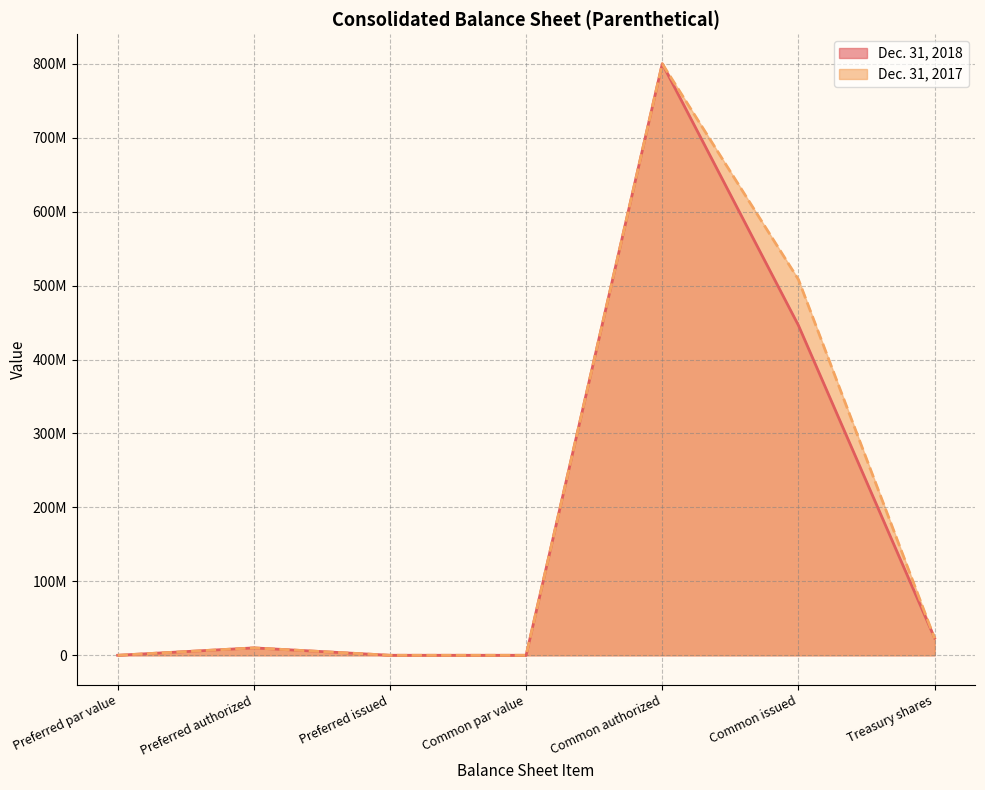

At which label is Dec. 31, 2017 closest to 400000000?

Common issued